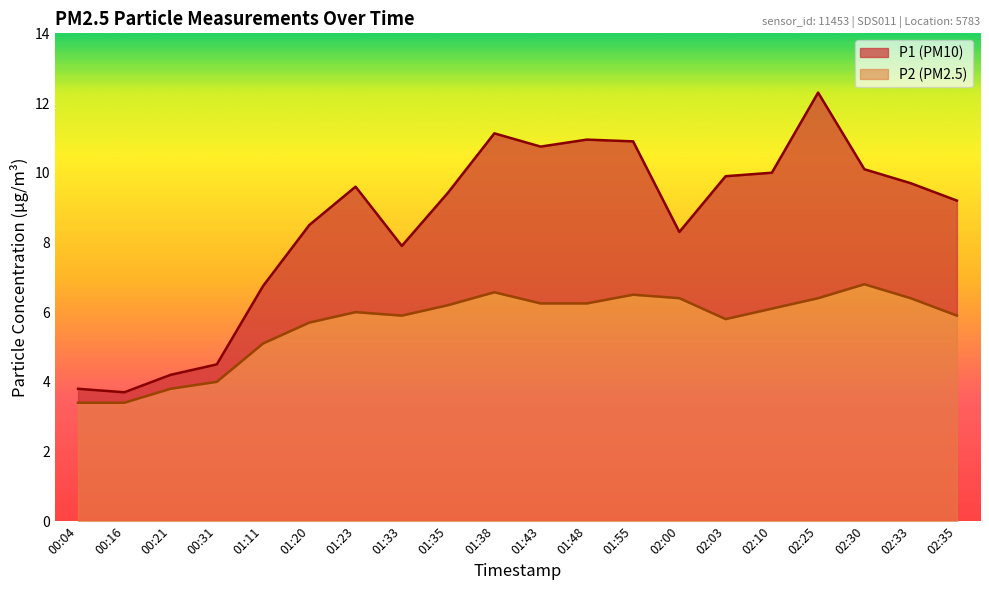

Which series has the widest spread of values?

P1